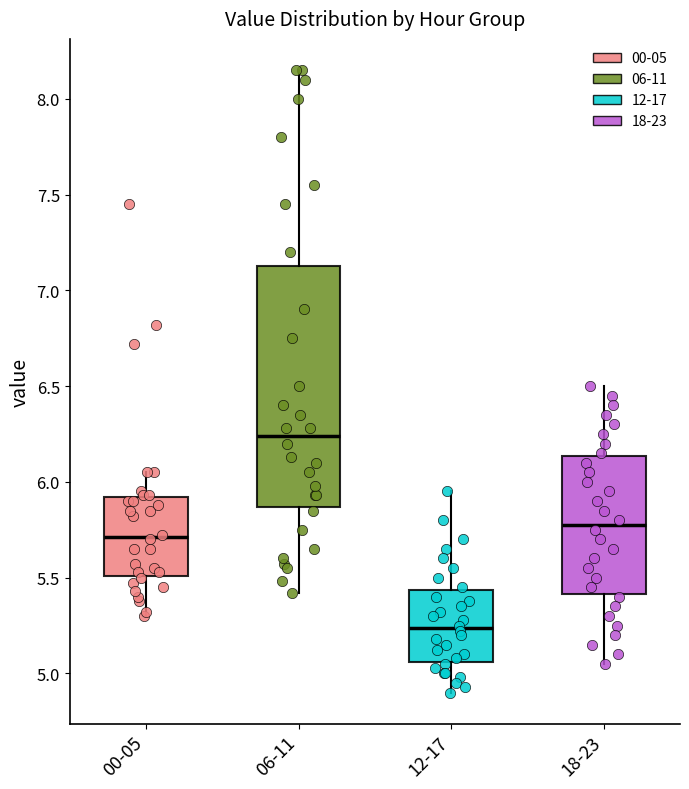

Which box has the lowest median line?

12-17